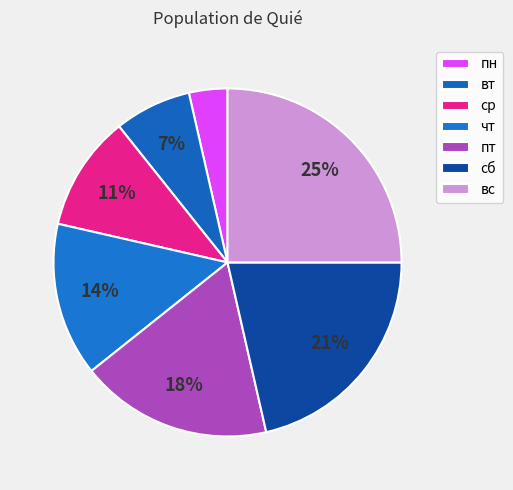

To the nearest percent, what portion does вс represent?

25%